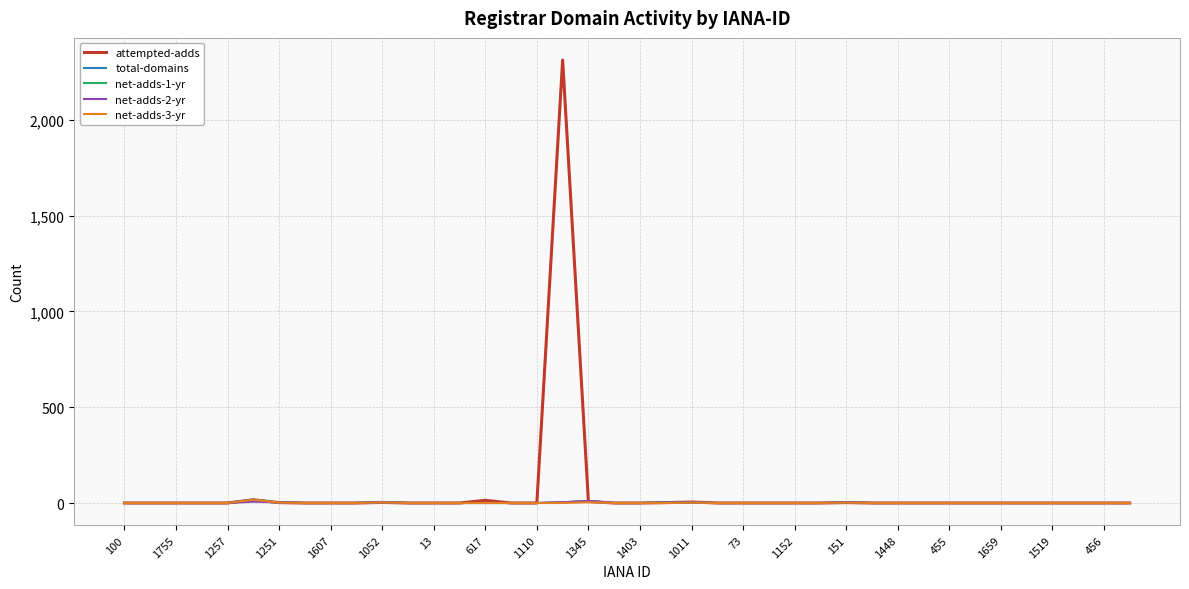

Which label corresponds to the smallest value in the chart?

100